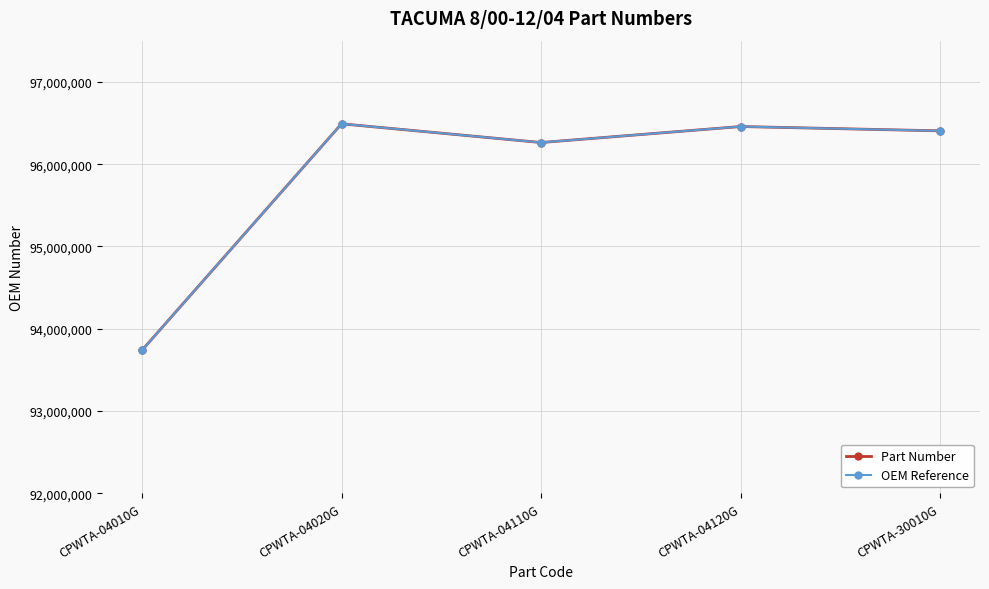

Is this an area chart (filled region under the line)?

No